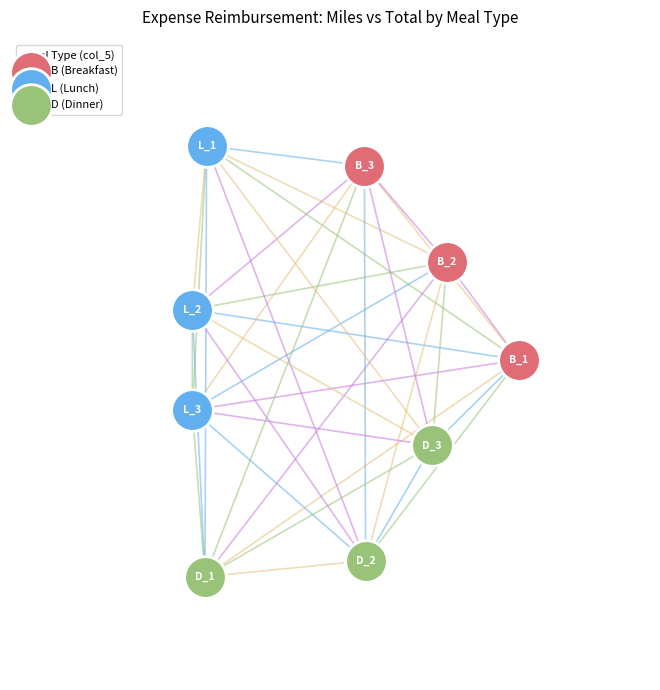

What are all the series names shown in the legend?

B (Breakfast), L (Lunch), D (Dinner)